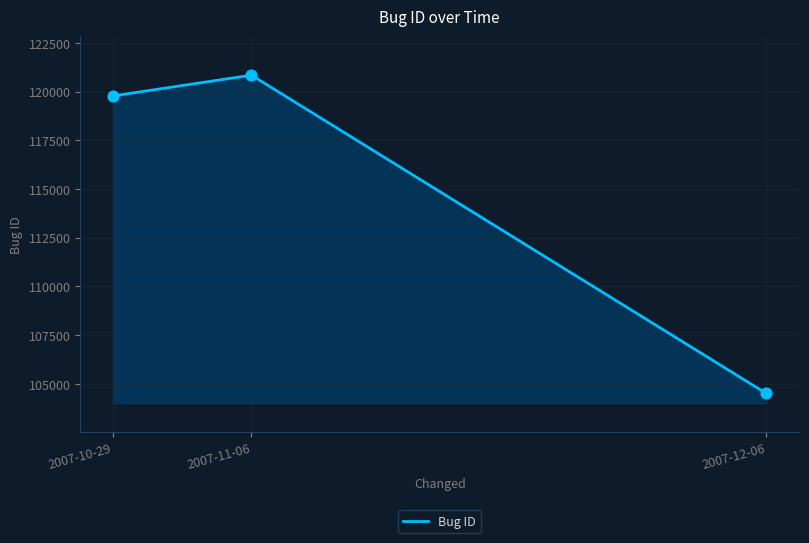

Approximately how many times larger is the value at 2007-10-29 compared to 2007-12-06?

1.1